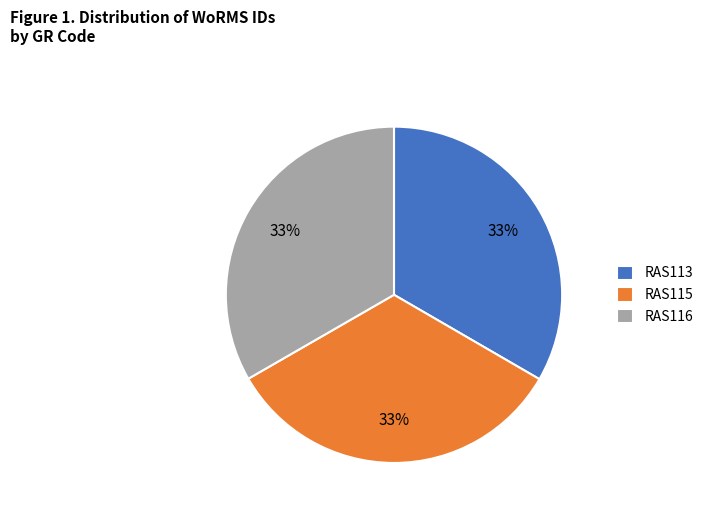

Do RAS113 and RAS115 together represent more than half of the pie?

Yes